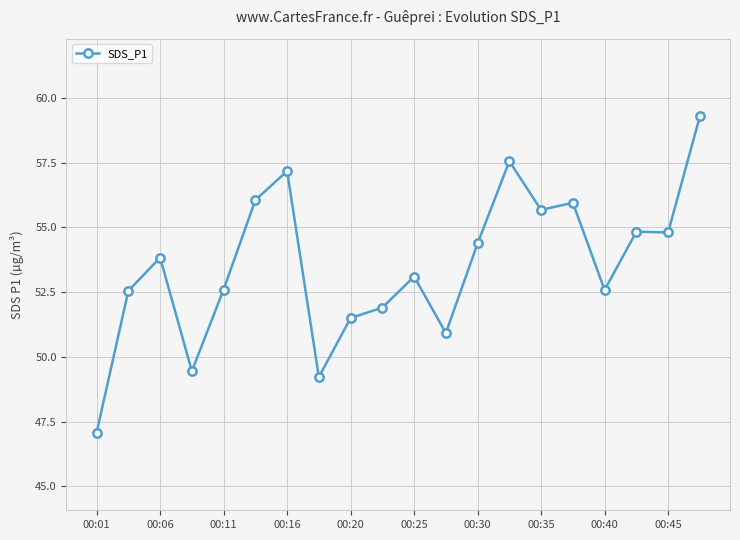

True or false: the data has more than 1 interior local peaks.

True